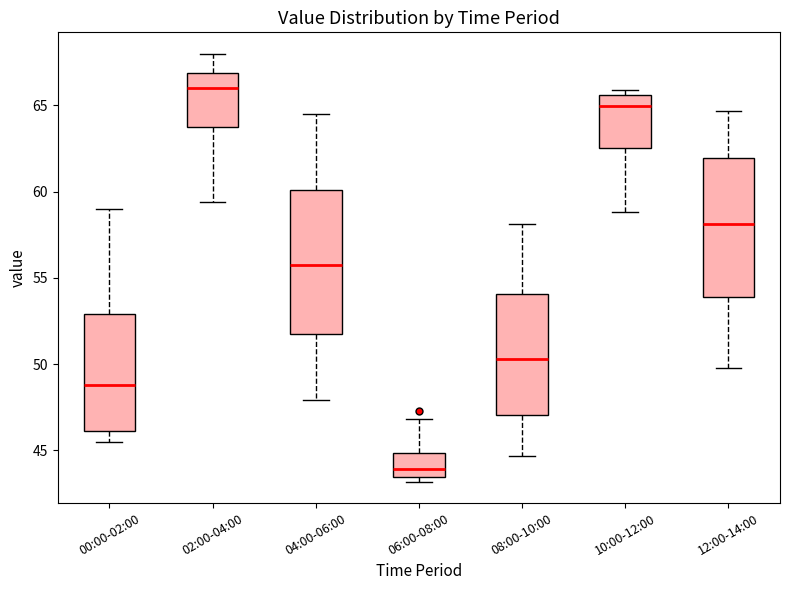

Which box's median line is the lowest?

06:00-08:00